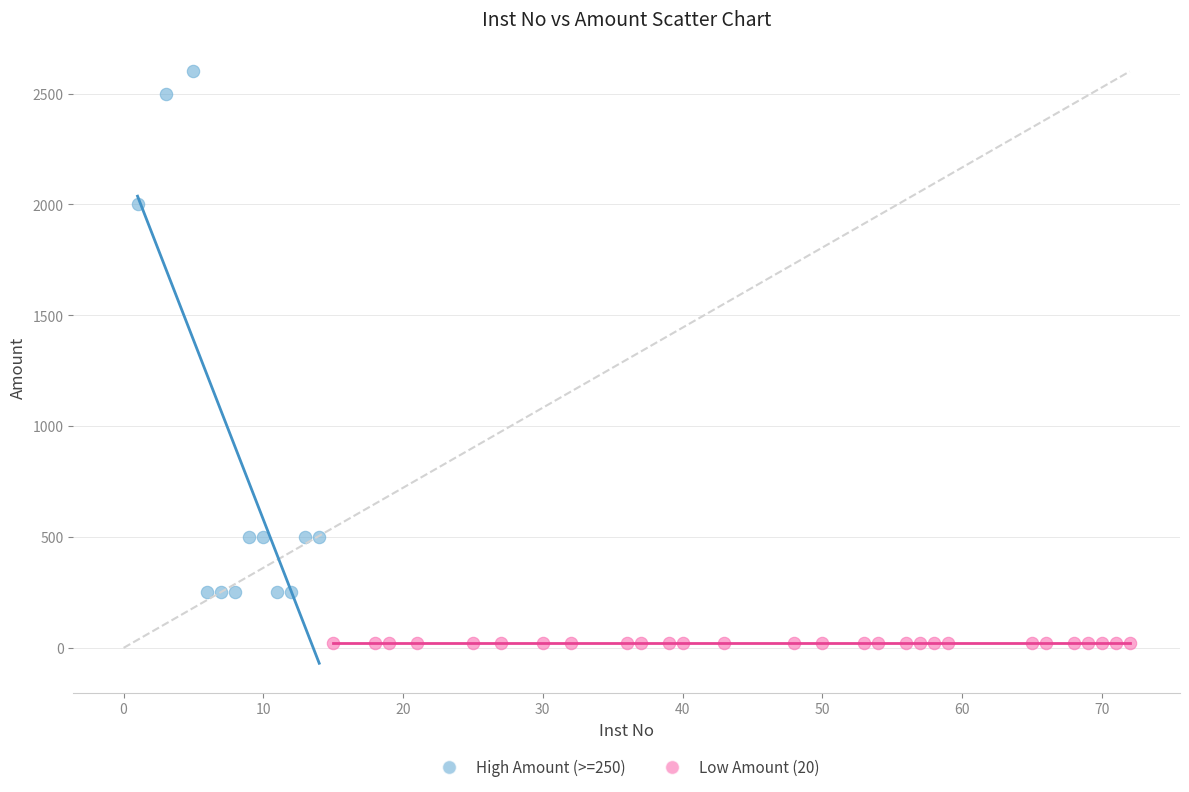

Which series reaches the maximum Y coordinate?

High Amount (>=250)